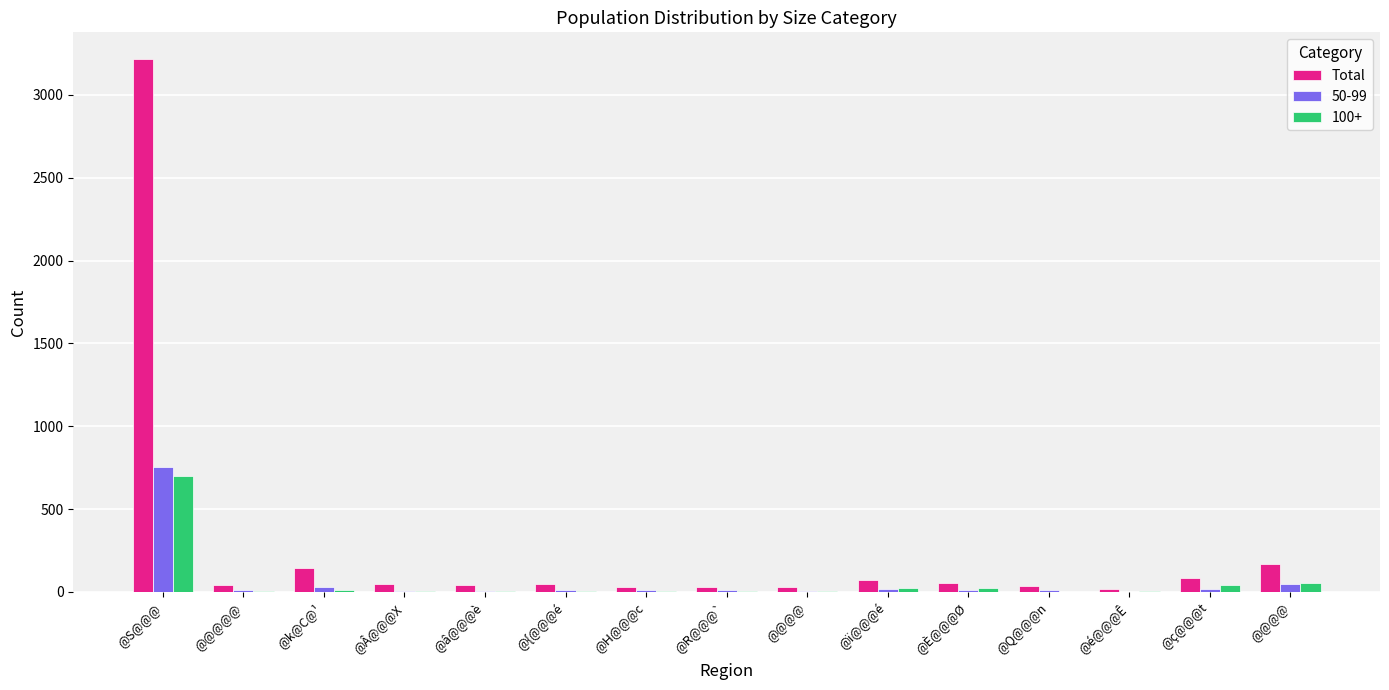

What are all the series names shown in the legend?

Total, 50-99, 100+